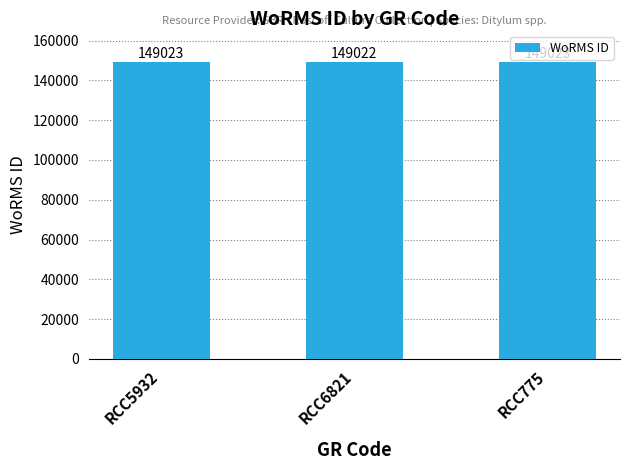

What position from the left is RCC6821?

2